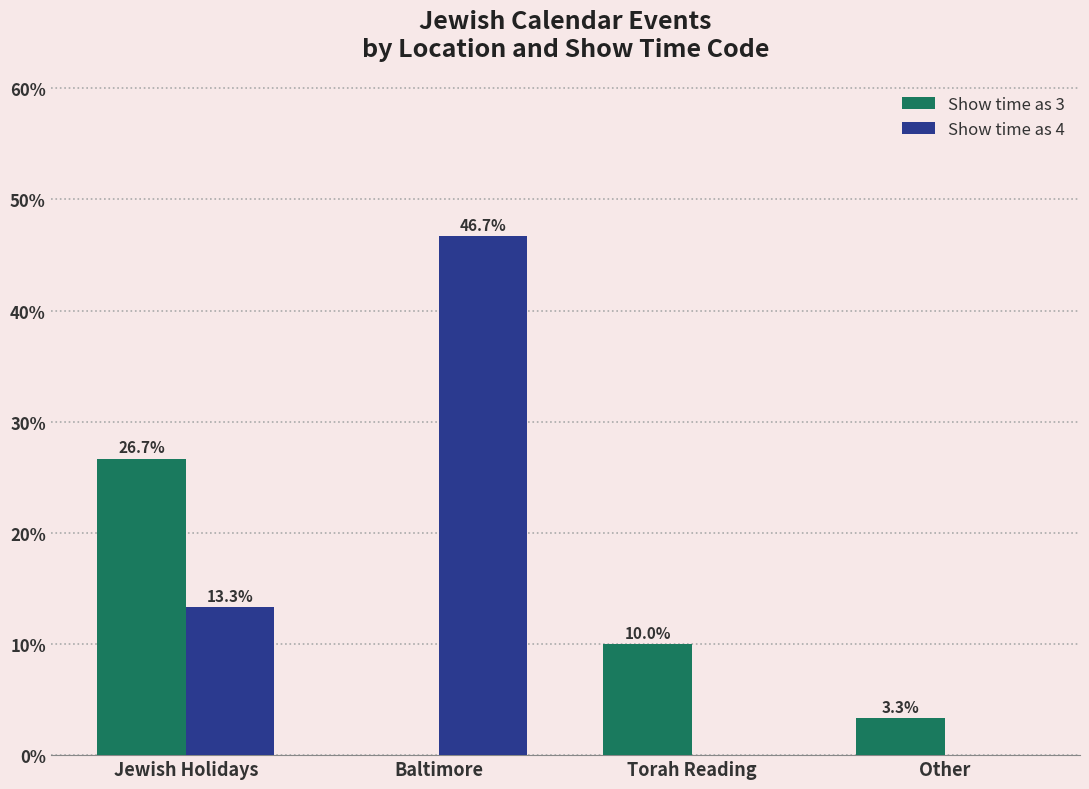

What is the total value across all series at Baltimore?

46.7